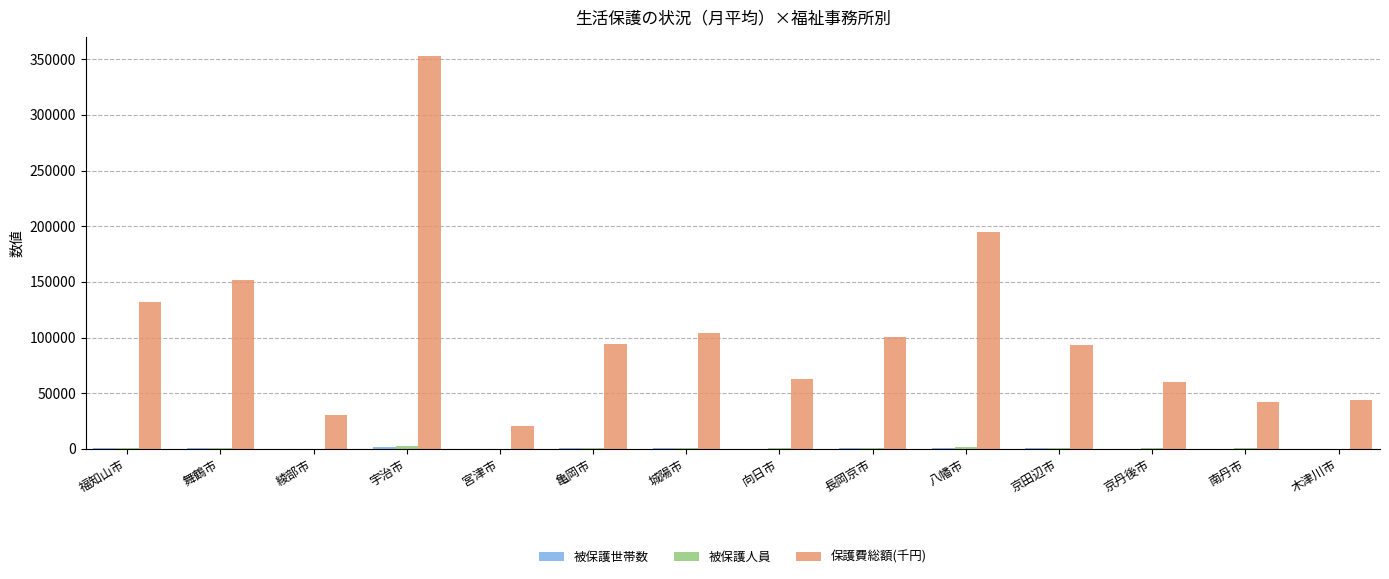

What is the sum of all 保護費総額(千円) values?

1481608